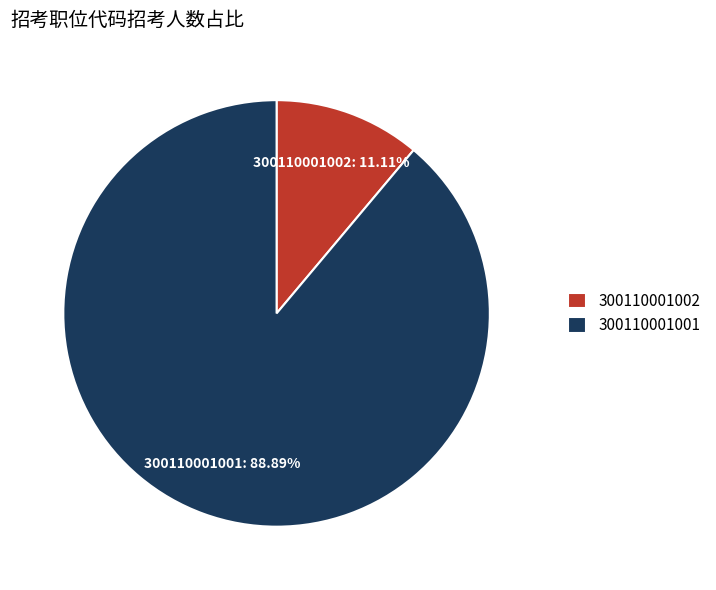

What is the ratio of the value at 300110001001 to the value at 300110001002?

8.0